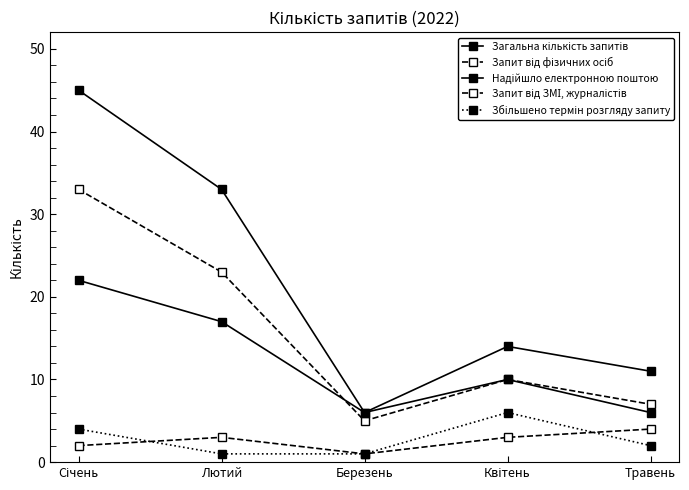

Reading left to right, transcribe all the data shown in this chart.

Загальна кількість запитів: 45	33	6	14	11
Запит від фізичних осіб: 33	23	5	10	7
Надійшло електронною поштою: 22	17	6	10	6
Запит від ЗМІ, журналістів: 2	3	1	3	4
Збільшено термін розгляду запиту: 4	1	1	6	2